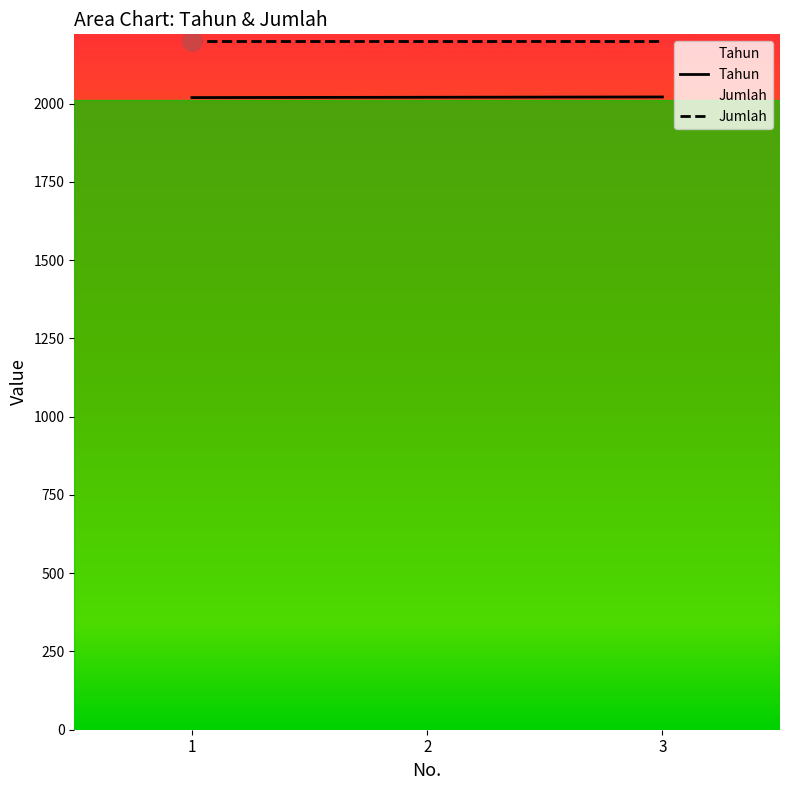

How many lines are shown in the chart?

2